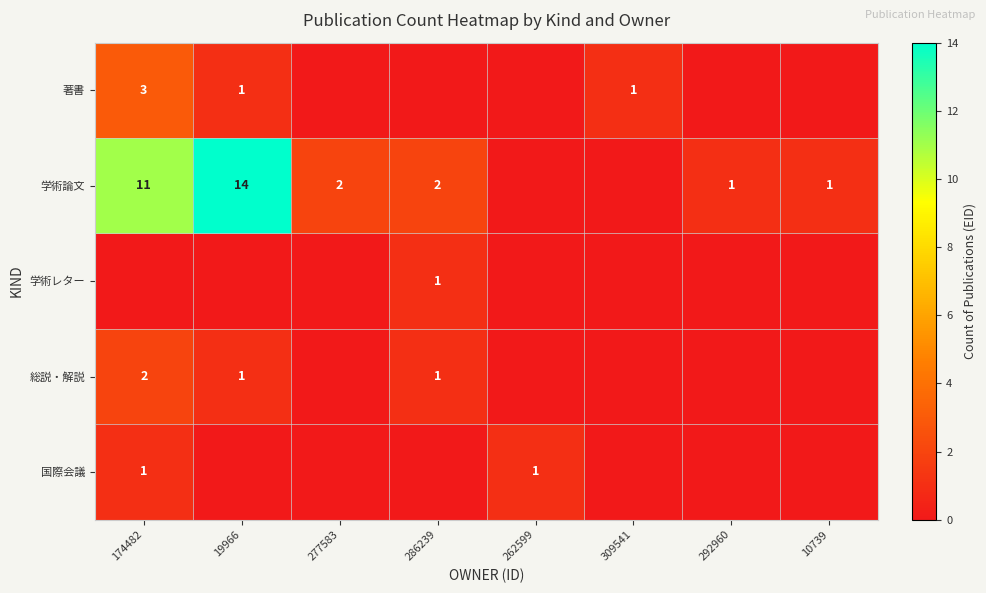

The value of 学術論文 at 10739 is 1. True or false?

True